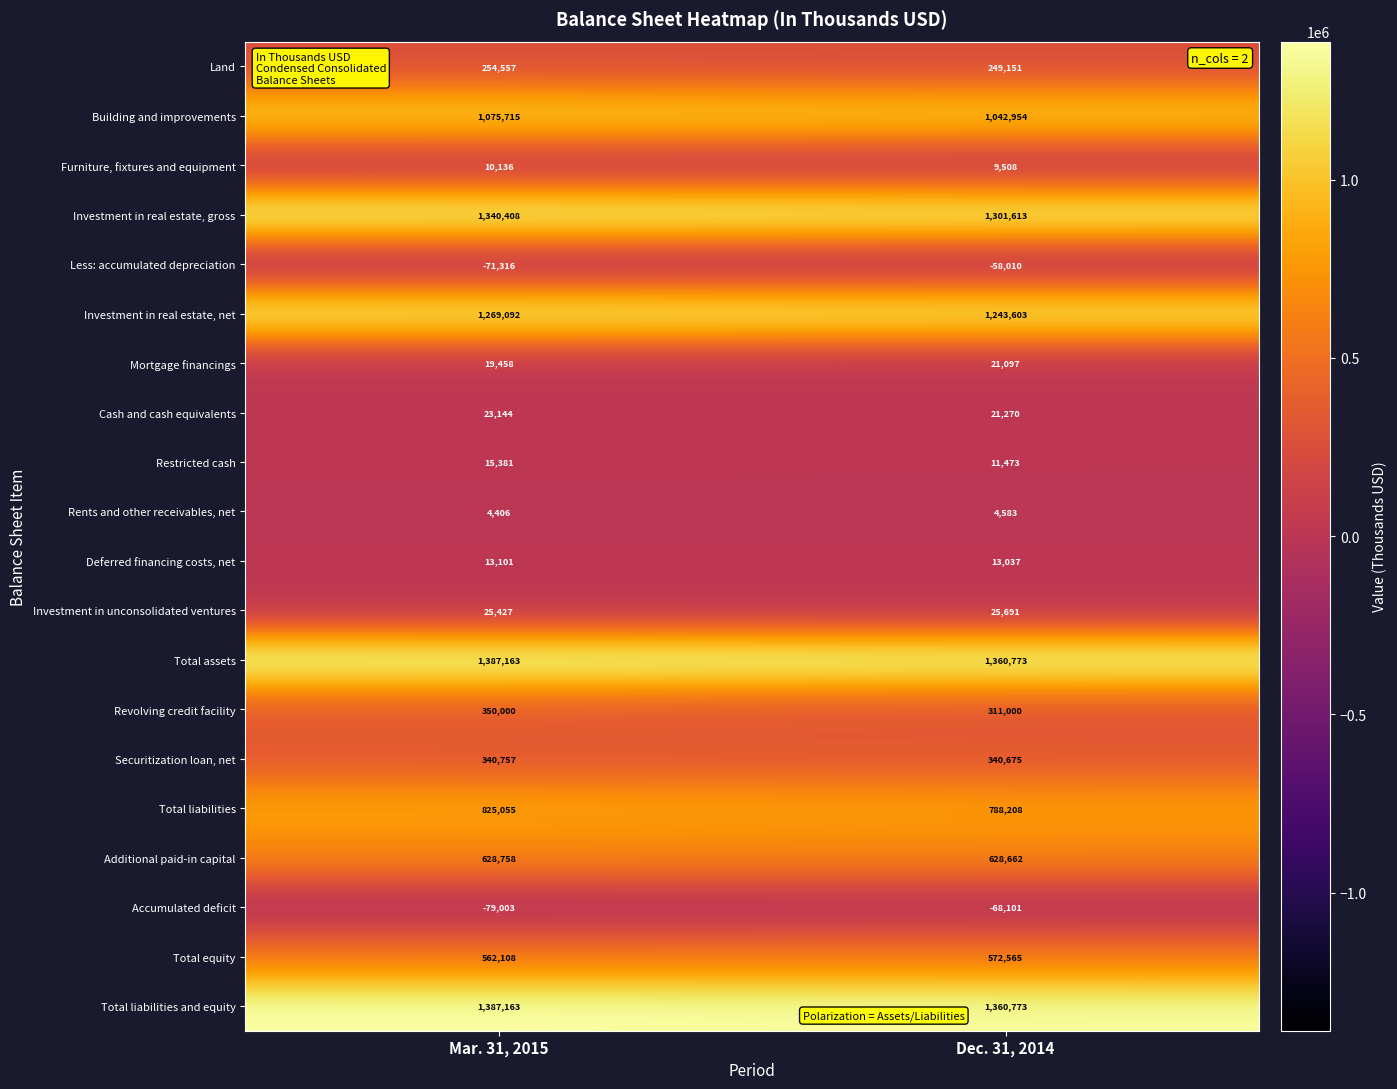

What is the total value across all series at Dec. 31, 2014?

9180525